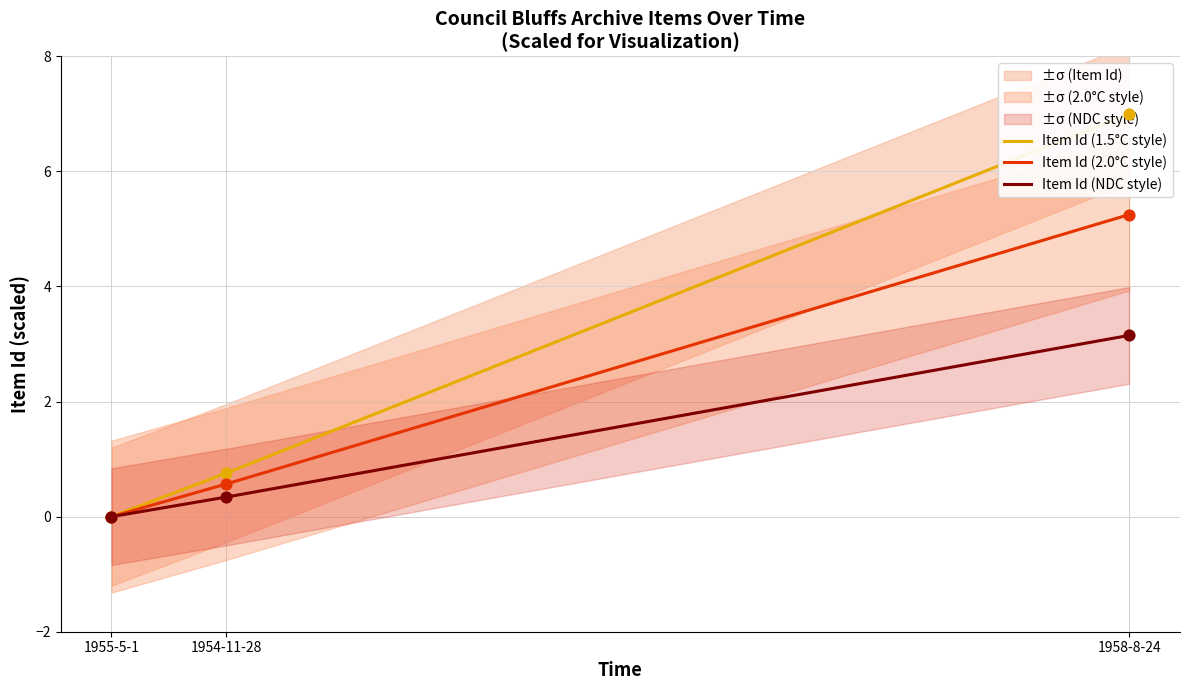

At how many categories does at least one series exceed 3?

1